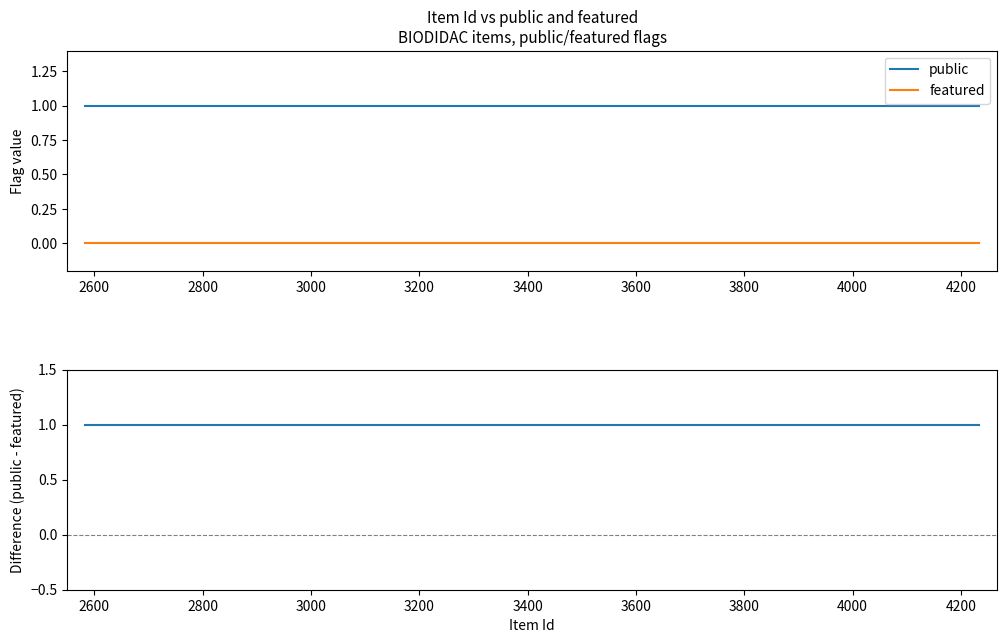

Reading left to right, transcribe all the data shown in this chart.

public: 1	1	1	1	1	1	1
featured: 0	0	0	0	0	0	0
public - featured: 1	1	1	1	1	1	1